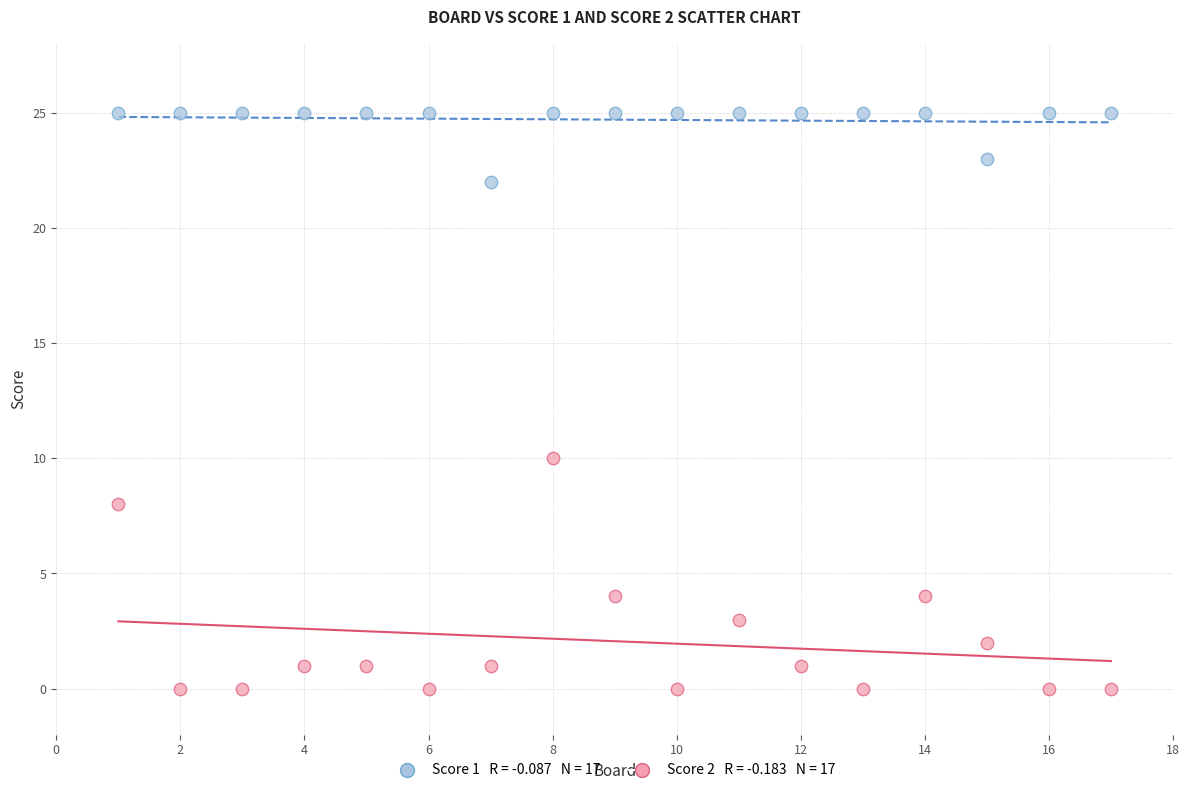

Across all data points, what is the range of Y values (max minus min)?

25